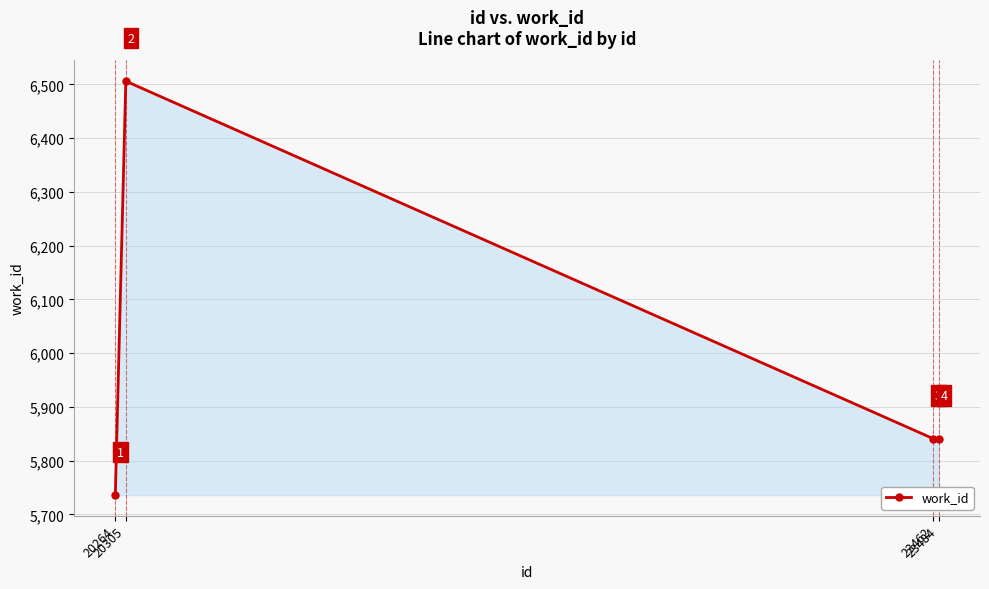

What is the average value?

5981